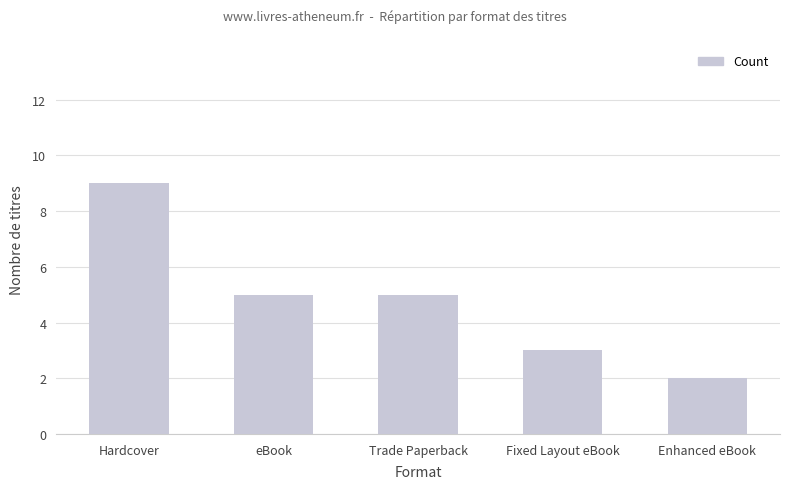

Reading left to right, list all the values displayed in this chart.

9	5	5	3	2